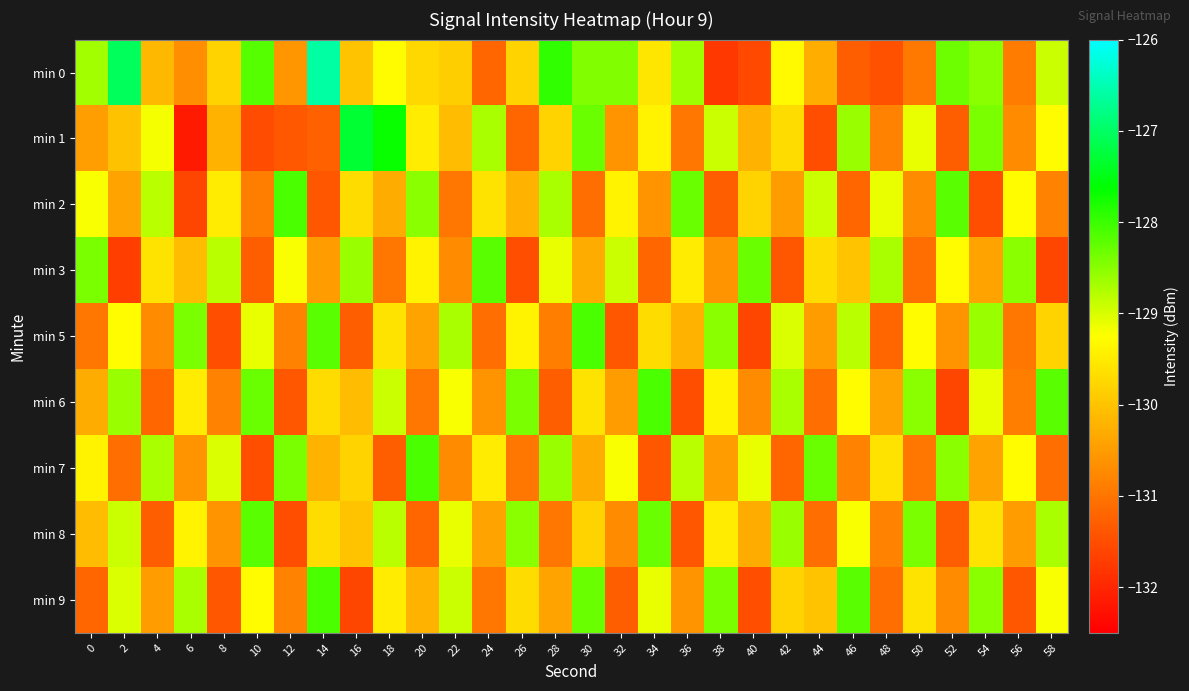

What is the greatest value displayed?

-126.6